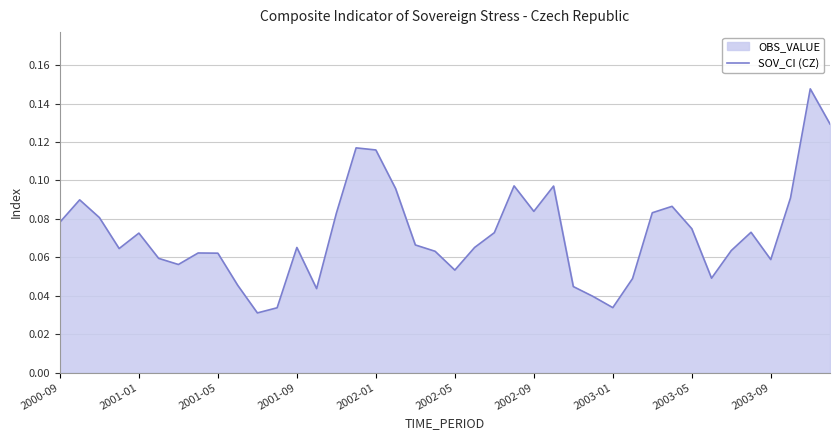

The chart shows a value of 0.1 at 2001-01. True or false?

True